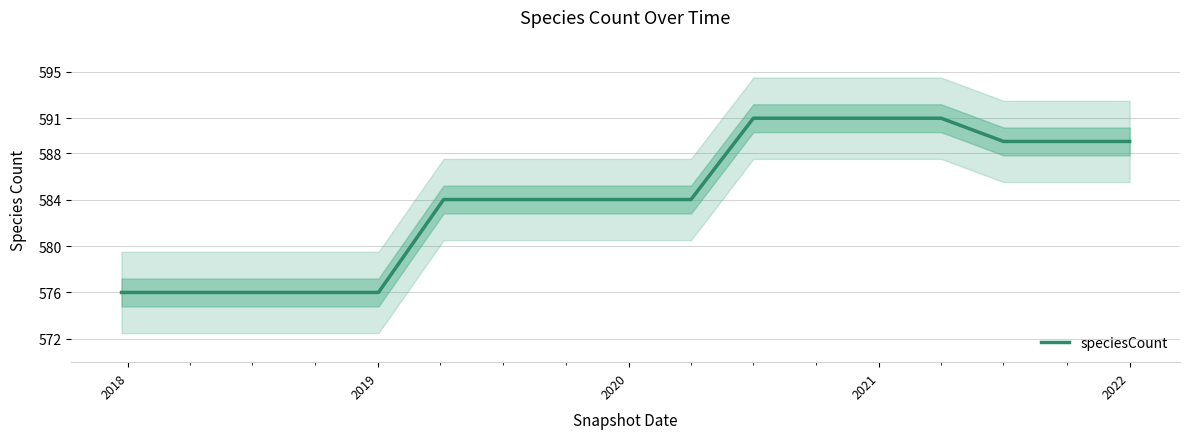

How many data points are less than 584?

5